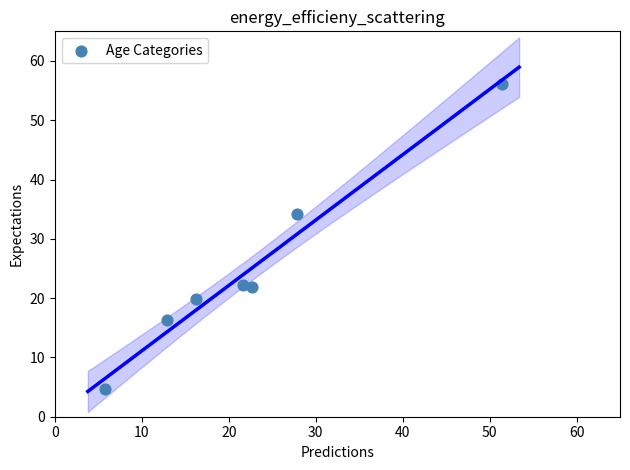

What is the range of X values (max minus min)?

45.6